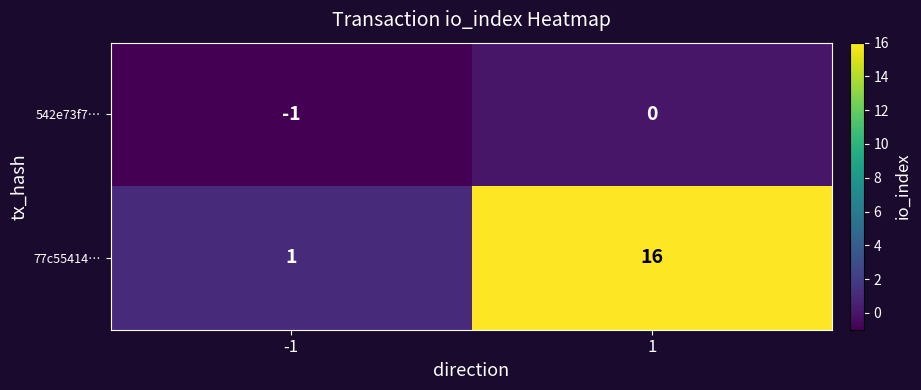

Which category has the lowest value across all series?

-1